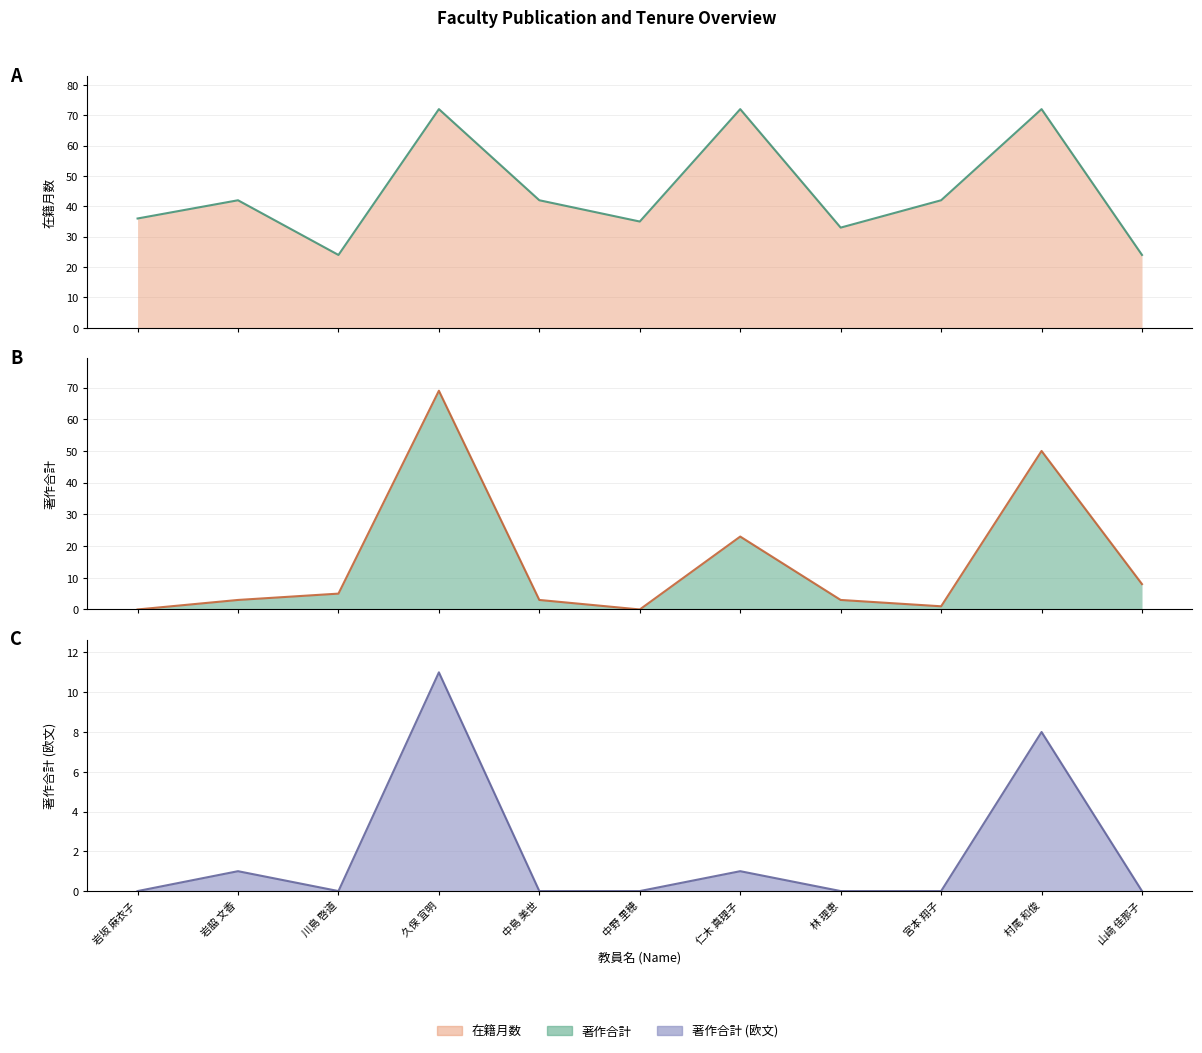

At which category does 著作合計_line reach its first local peak?

久保 宜明